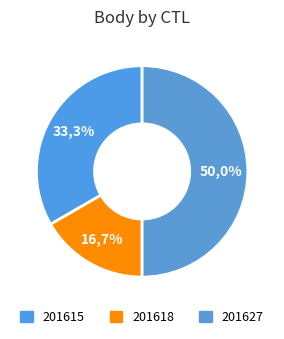

To the nearest percent, what is the combined percentage of 201627 and 201615?

83%